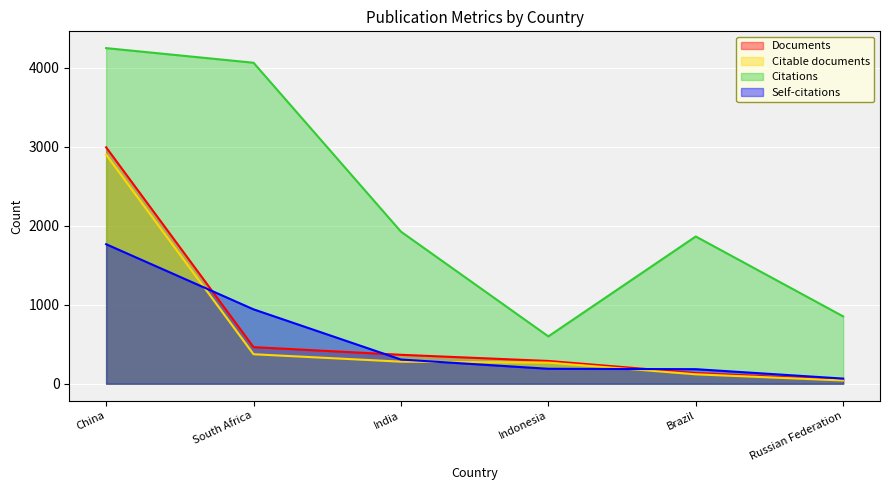

Reading left to right, transcribe all the data shown in this chart.

Documents: China=2991	South Africa=463	India=366	Indonesia=288	Brazil=135	Russian Federation=50
Citable documents: China=2898	South Africa=373	India=279	Indonesia=267	Brazil=119	Russian Federation=41
Citations: China=4246	South Africa=4061	India=1924	Indonesia=599	Brazil=1863	Russian Federation=852
Self-citations: China=1765	South Africa=941	India=306	Indonesia=189	Brazil=184	Russian Federation=65